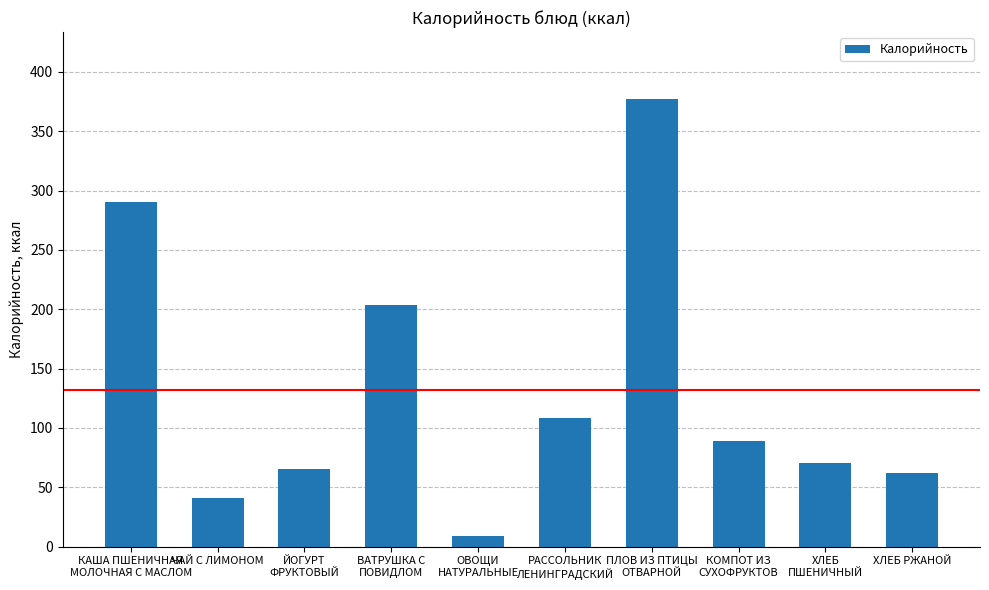

What is the smallest value displayed?

8.5